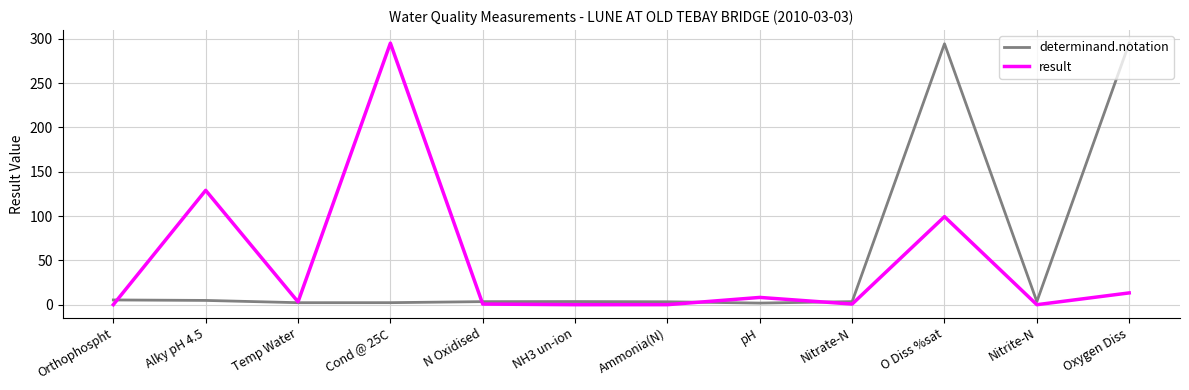

Is the value of result at Oxygen Diss greater than the value of determinand.notation at Orthophospht?

Yes